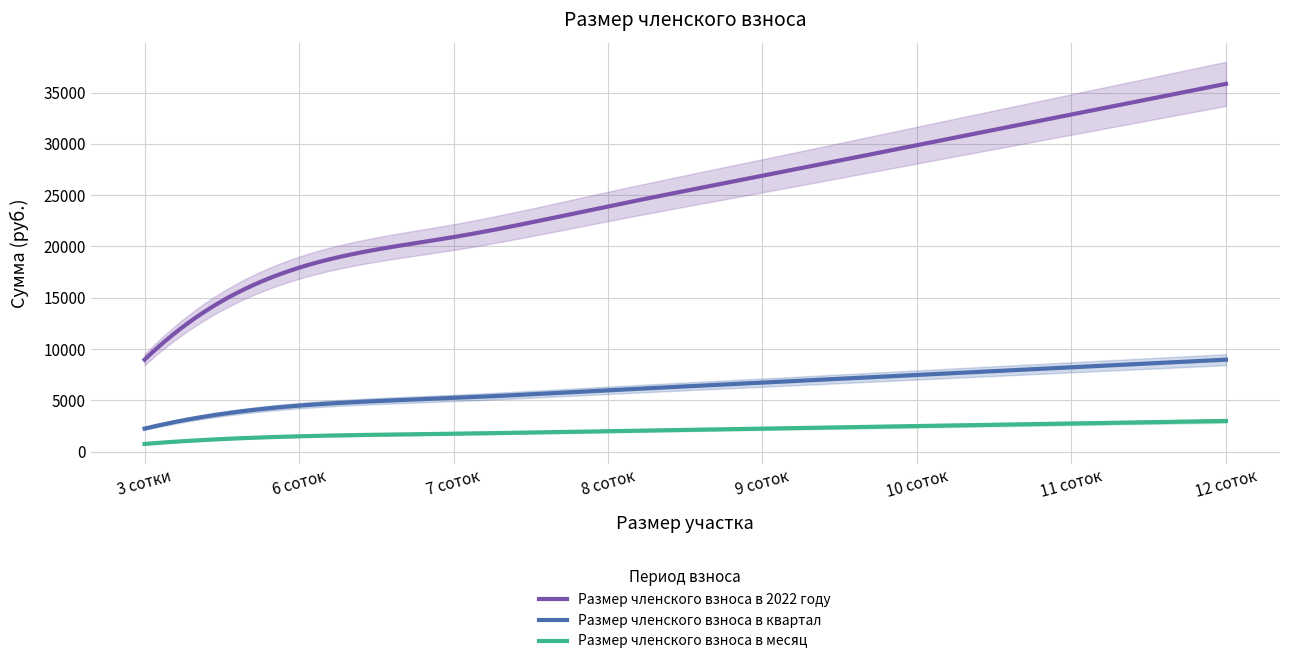

Is this an area chart (filled region under the line)?

No